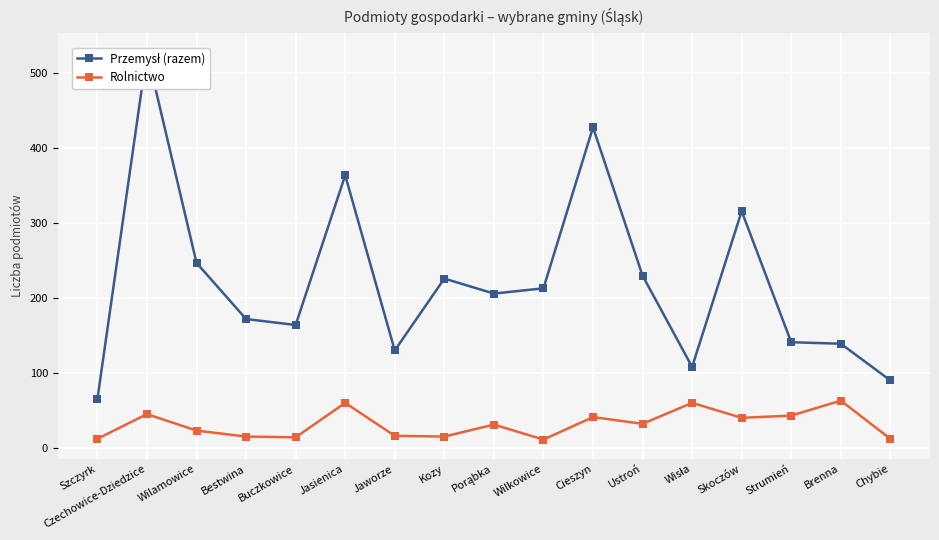

Reading left to right, what are all the values shown in this chart?

Przemysł (razem): 65	528	247	172	164	364	130	226	206	213	428	230	108	316	141	139	90
Rolnictwo: 12	45	23	15	14	60	16	15	31	11	41	32	60	40	43	63	12